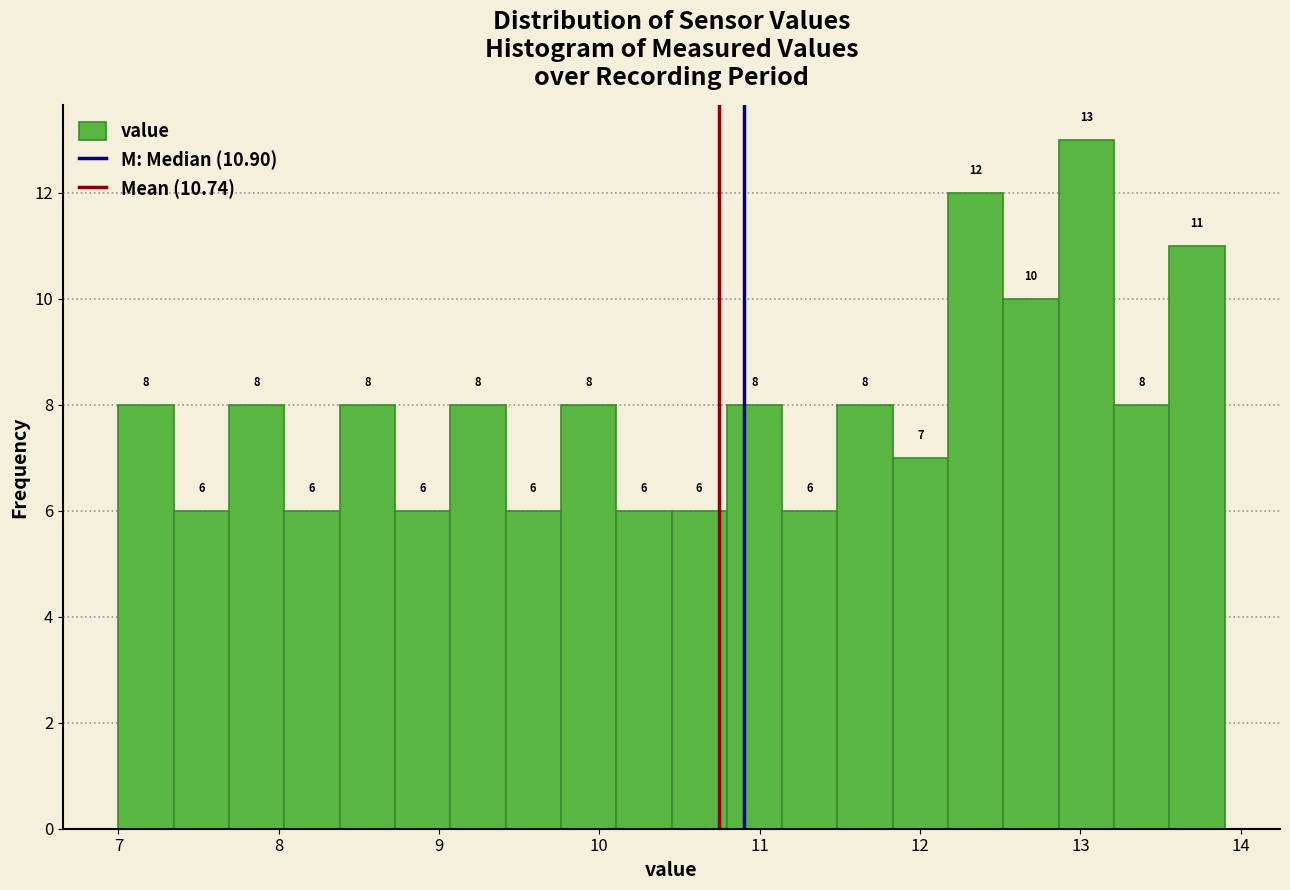

Read against the x-axis, roughly where is the centre of the tallest bar?

13.0